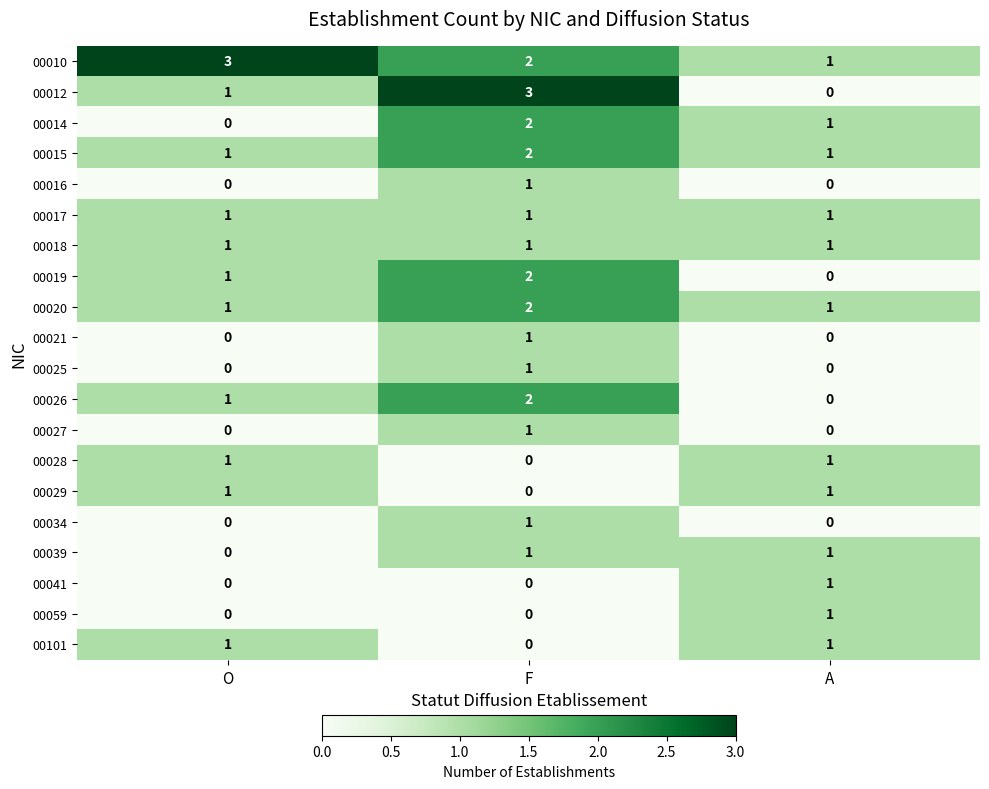

What is the total value across all series at O?

13